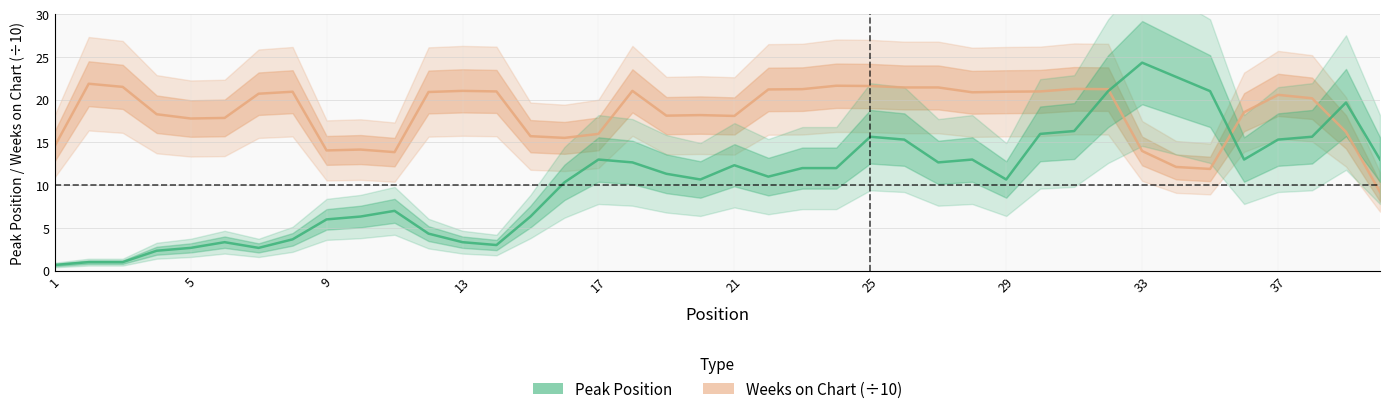

True or false: Peak Position has more than 0 points higher than both neighbors.

True